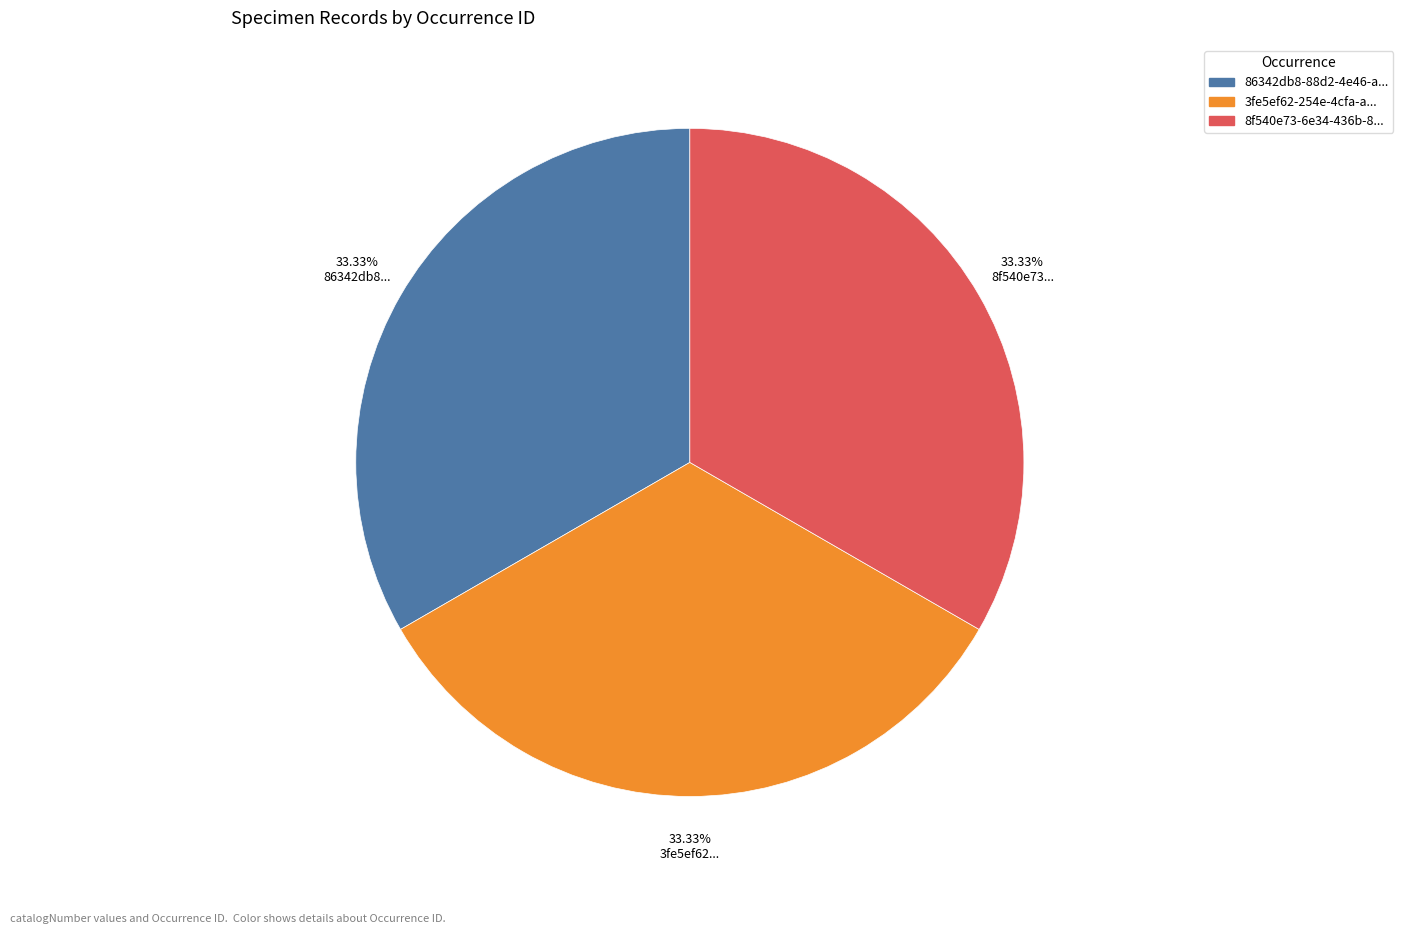

Count the number of slices in the pie.

3